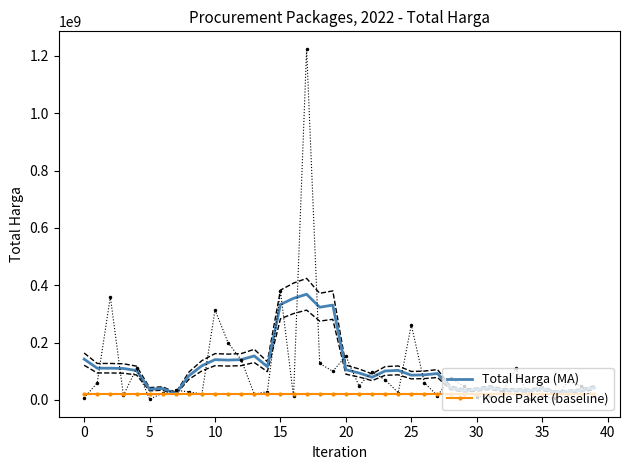

Between 0 and 5, which series saw the biggest shift?

Total Harga (MA)